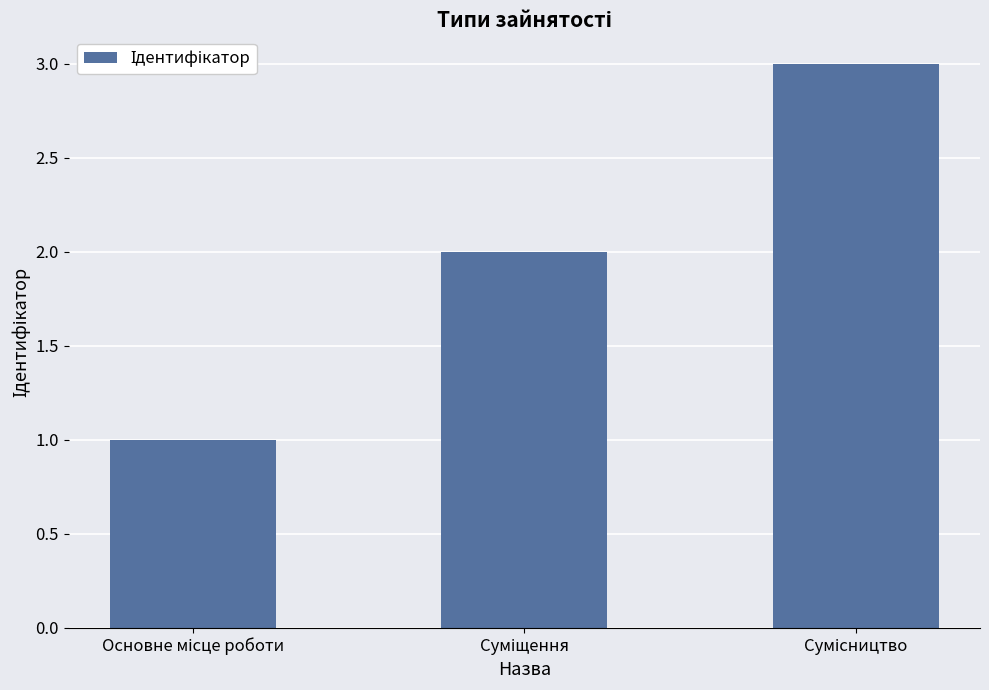

How many series are shown in this chart?

1